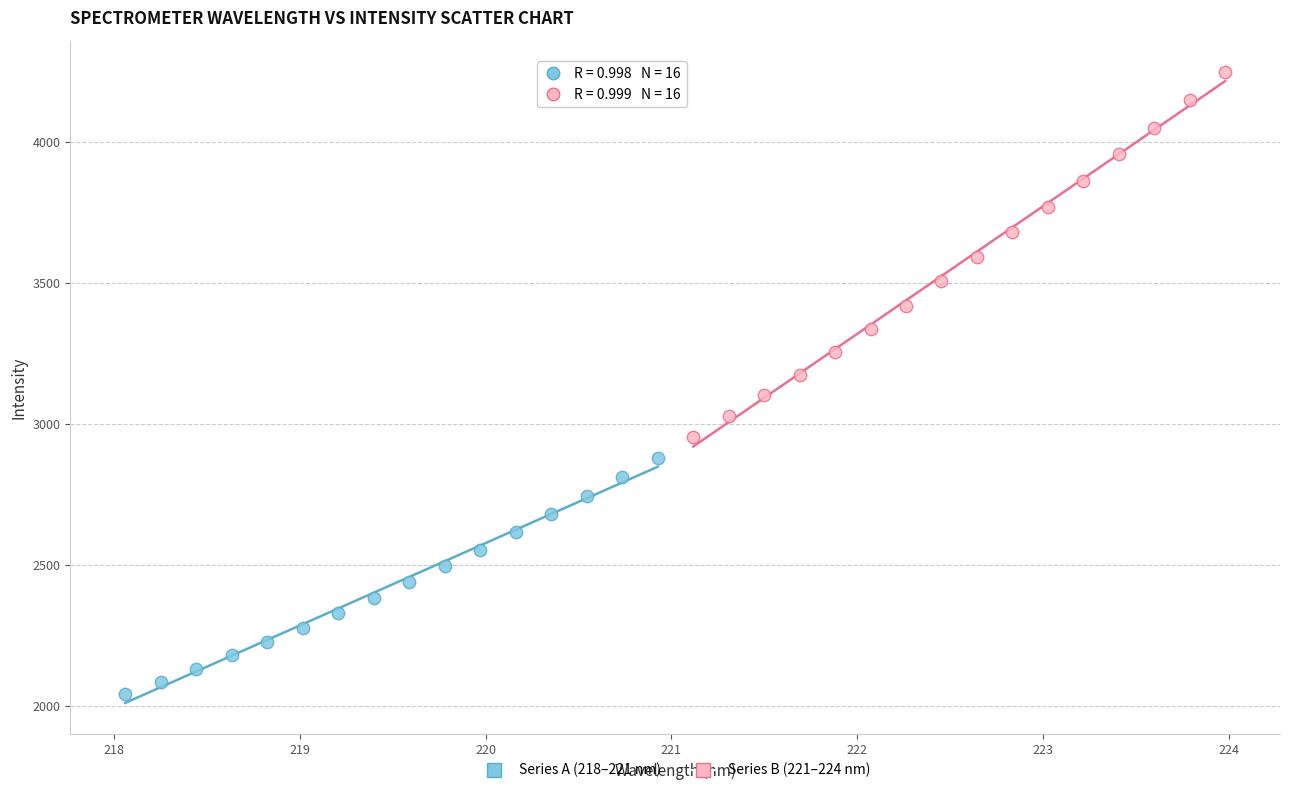

Which series reaches the maximum Y coordinate?

Series B (221–224 nm)